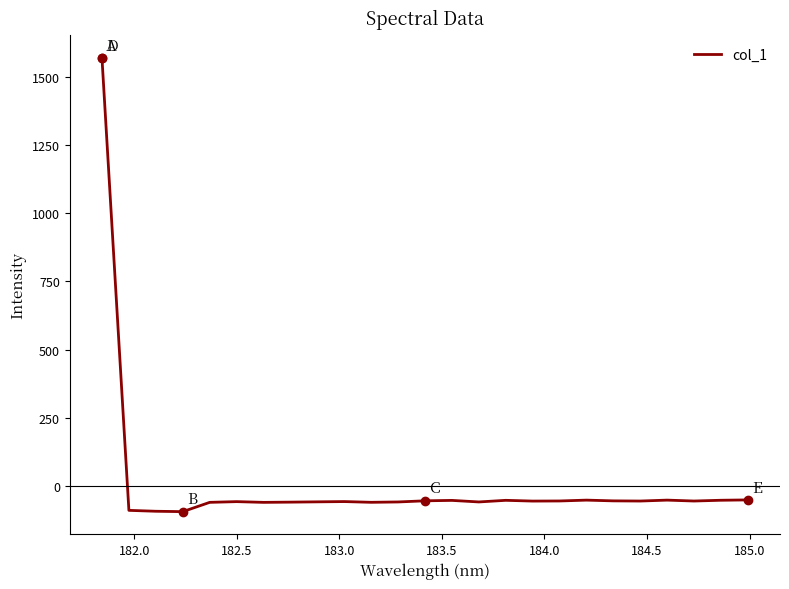

What is the greatest value displayed?

1570.9